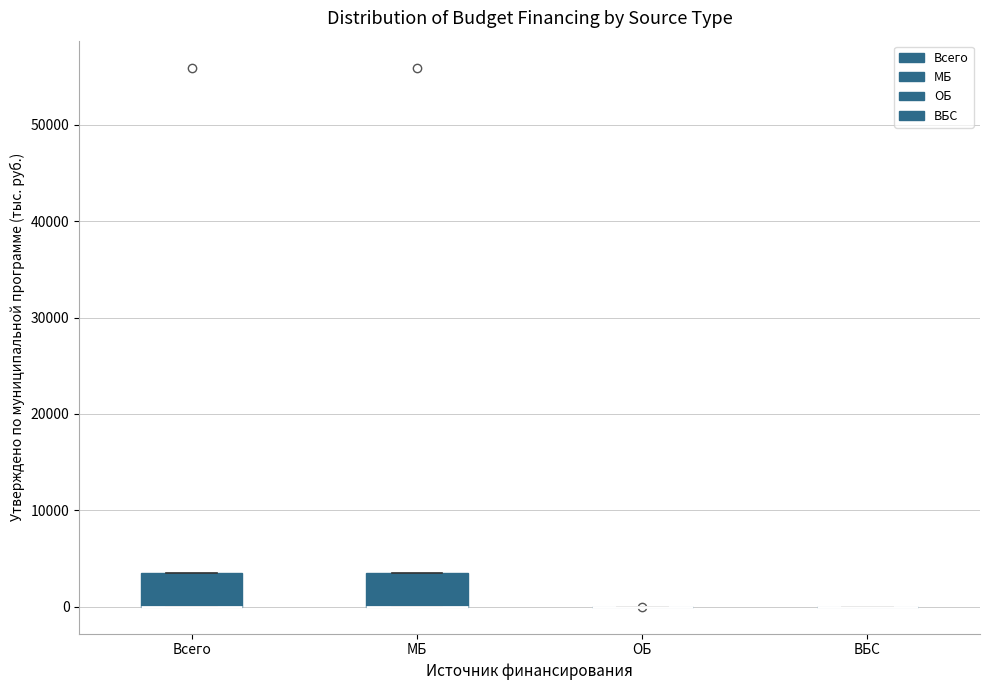

Reading left to right, transcribe this box plot: for each box, give where its median line is, the range the box spans, and where its two whiskers end, as read against the y-axis. The values are not printed on the chart, so give them approximately, as read against the axis.

Всего: median 0 (drawn on the box's lower edge), box 0 to 4000, whiskers 0 to 4000
МБ: median 0 (drawn on the box's lower edge), box 0 to 4000, whiskers 0 to 4000
ОБ: box collapsed to a line at 0, whiskers 0 to 0
ВБС: box collapsed to a line at 0, whiskers 0 to 0